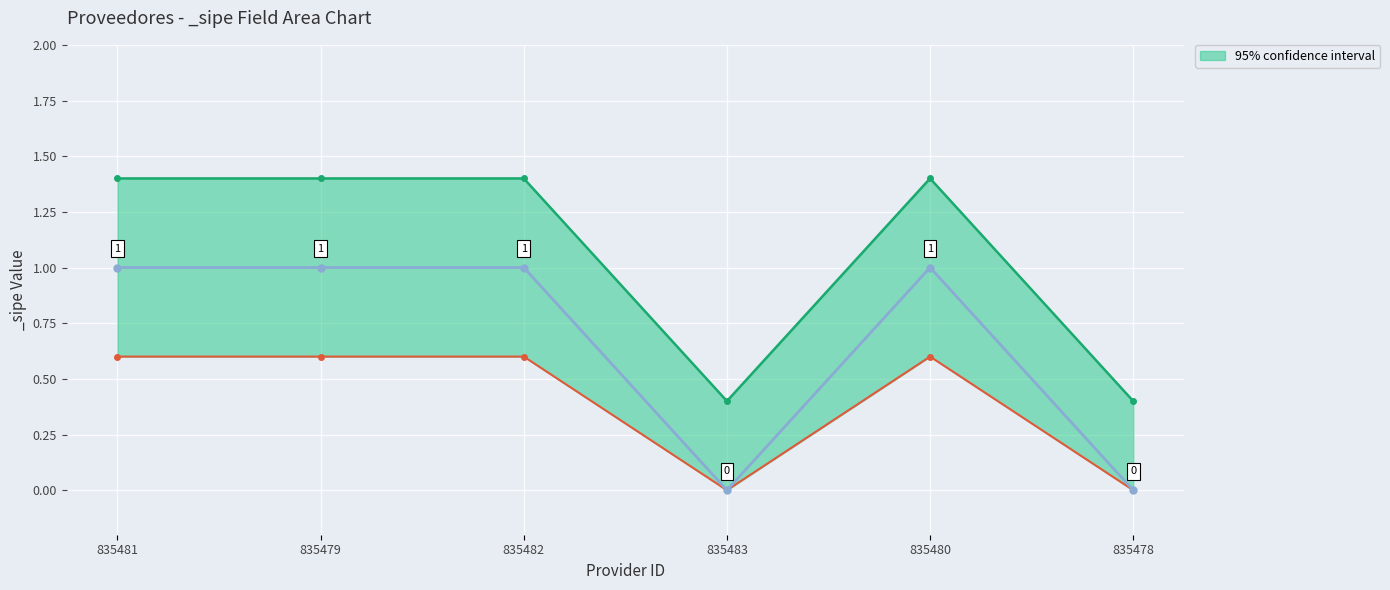

What is the maximum value for _sipe?

1.4